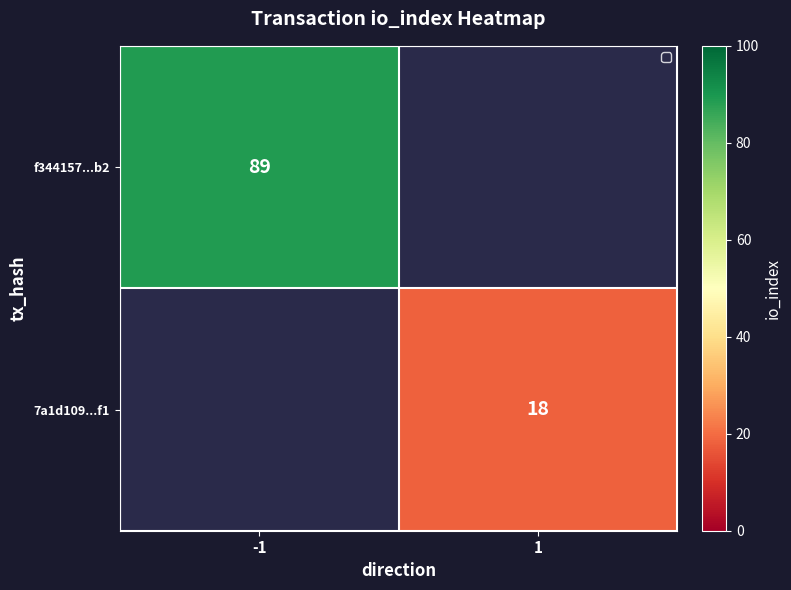

Count the number of categories in the chart.

2